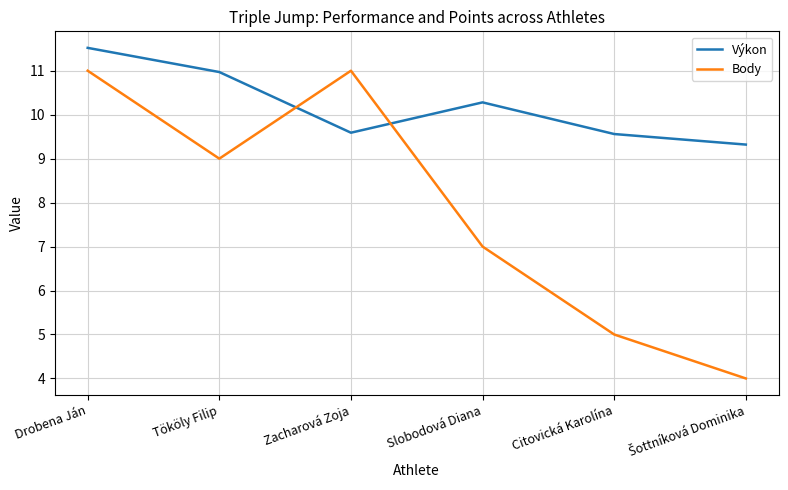

What is the total value across all series at Drobena Ján?

22.5